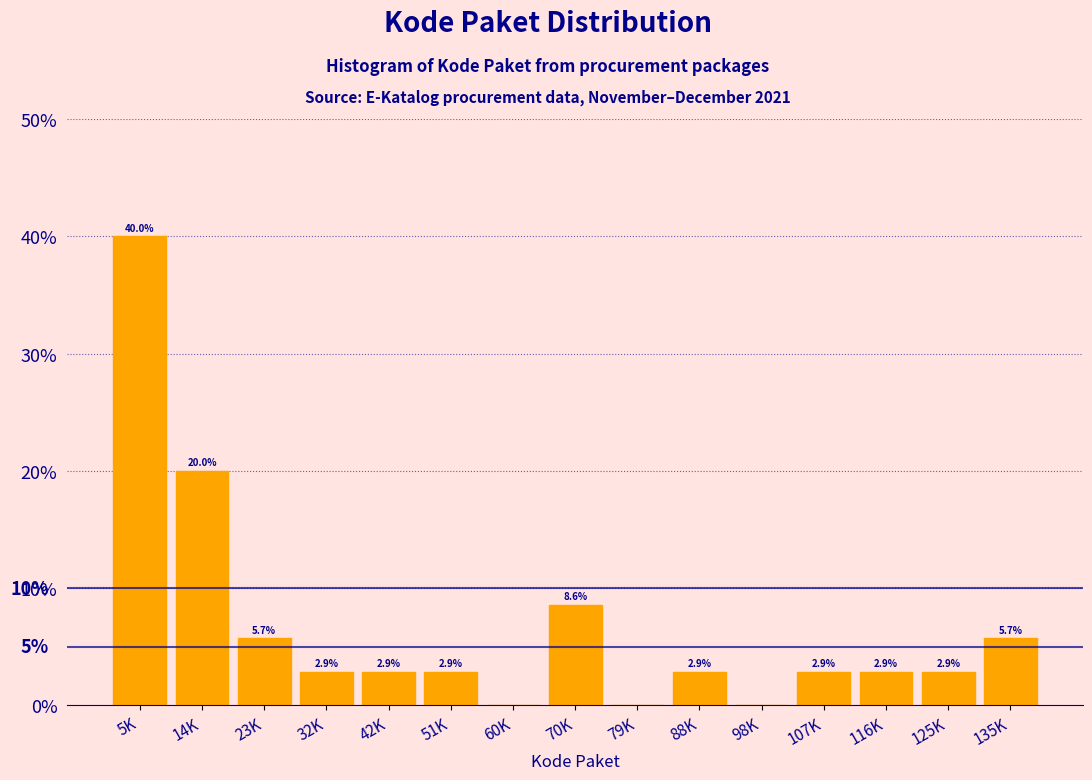

Reading left to right, list all the values displayed in this chart.

5K=40.0	14K=20.0	23K=5.7	32K=2.9	42K=2.9	51K=2.9	60K=0.0	70K=8.6	79K=0.0	88K=2.9	98K=0.0	107K=2.9	116K=2.9	125K=2.9	135K=5.7